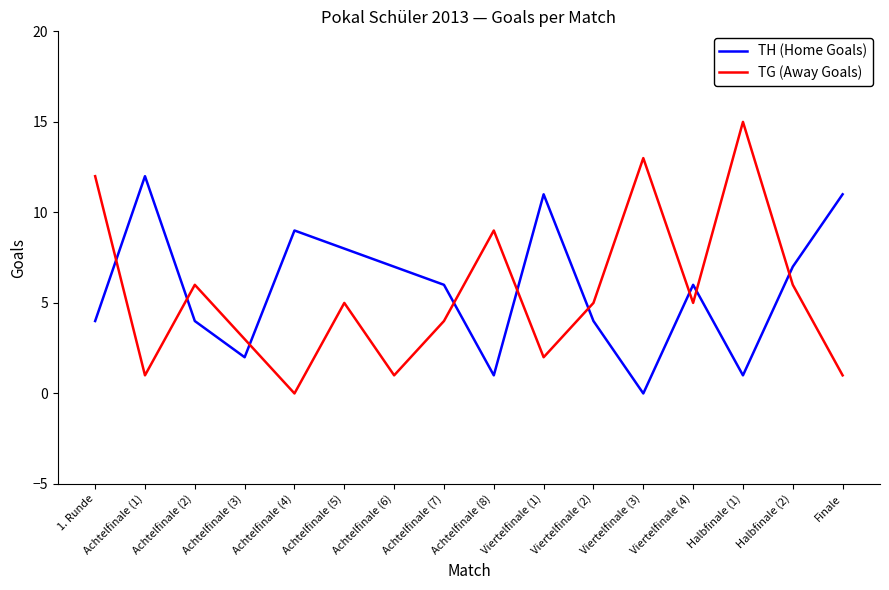

List the series in order of their overall mean, highest first.

TH (Home Goals), TG (Away Goals)